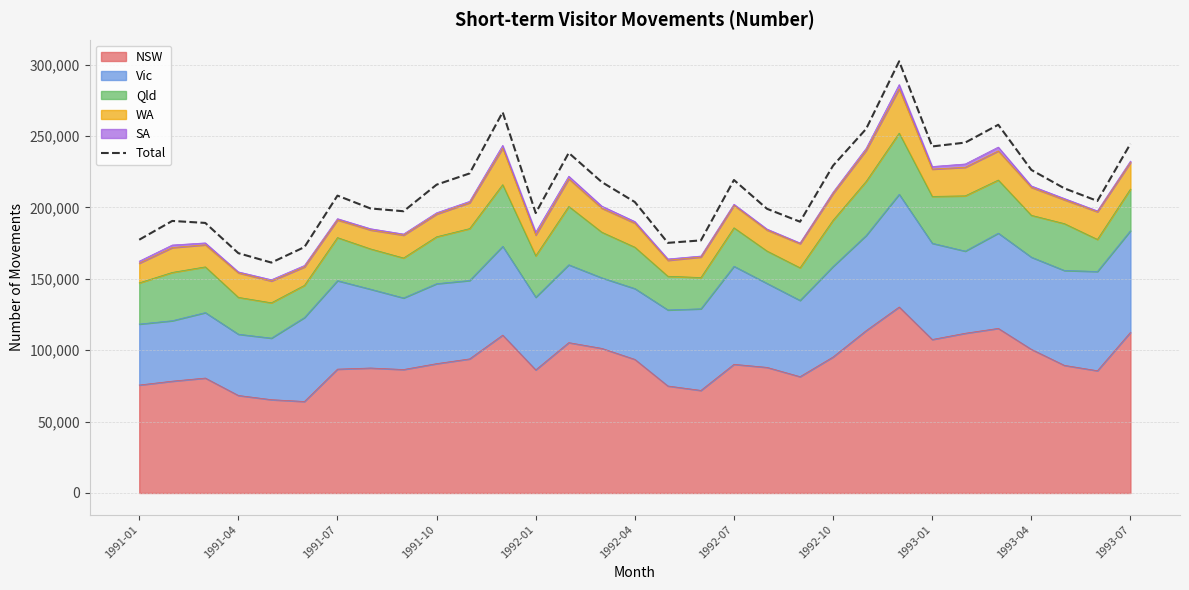

At which category does the chart reach its minimum across all series?

1992-01